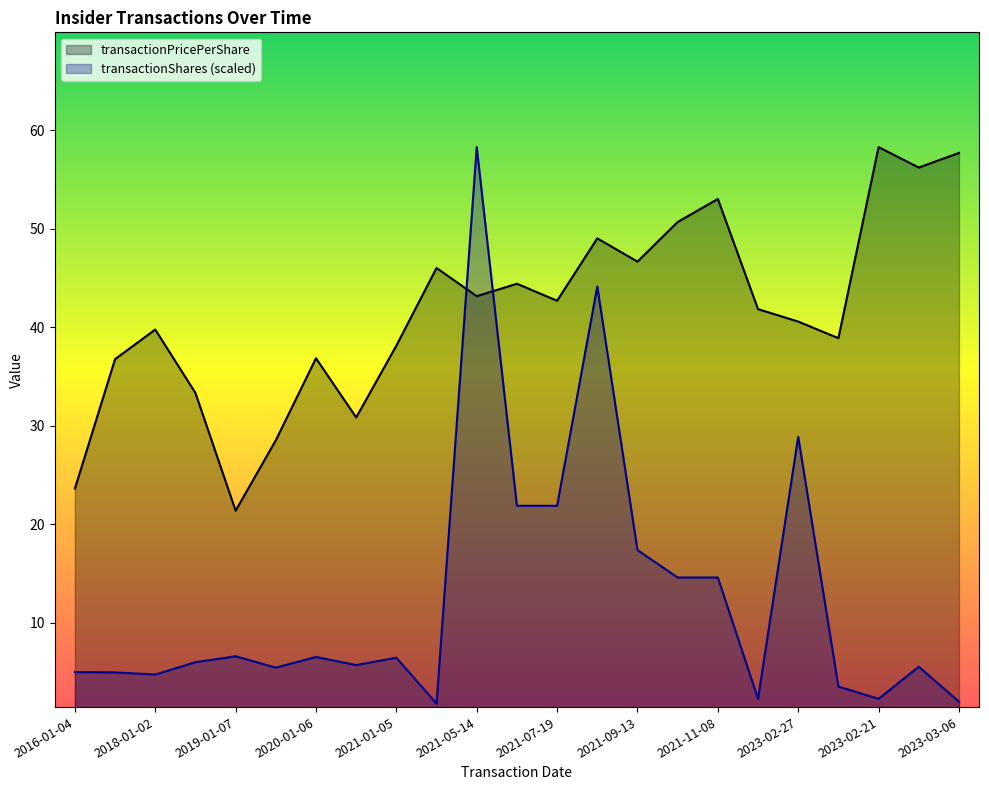

What is the label of the 5th point from the right?

2023-02-27